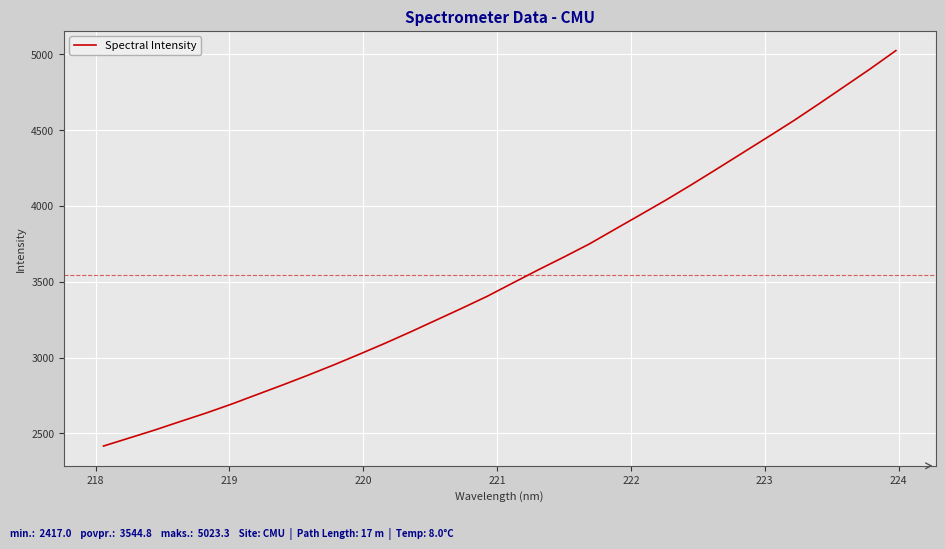

What is the difference between the maximum and minimum values?

2606.4